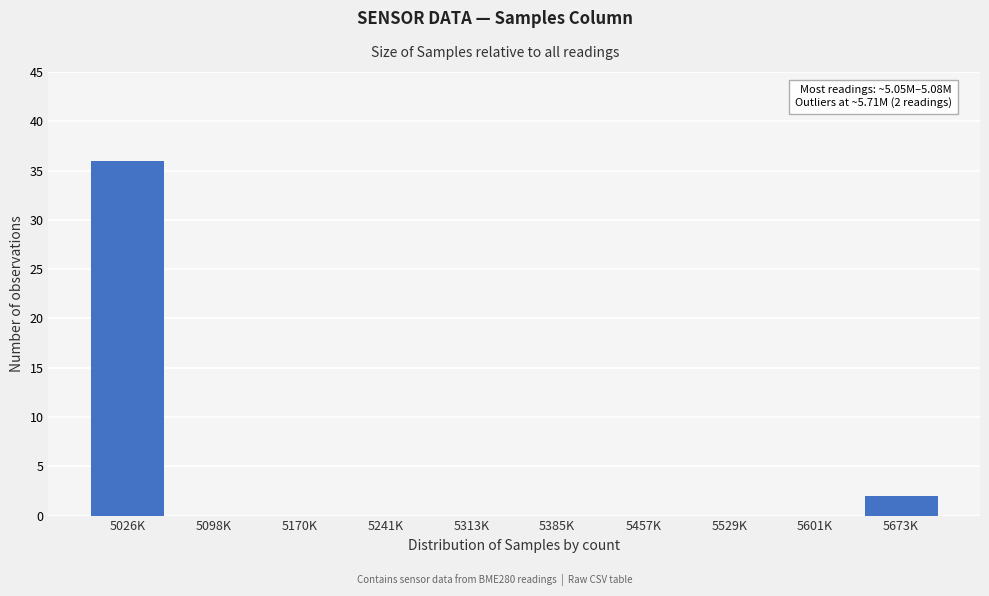

Reading right to left, list all the values displayed in this chart.

5673K=2	5601K=0	5529K=0	5457K=0	5385K=0	5313K=0	5241K=0	5170K=0	5098K=0	5026K=36